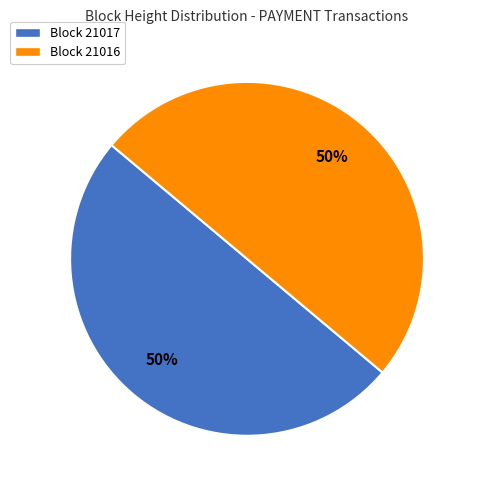

Combined, do Block 21016 and Block 21017 account for over 50%?

Yes